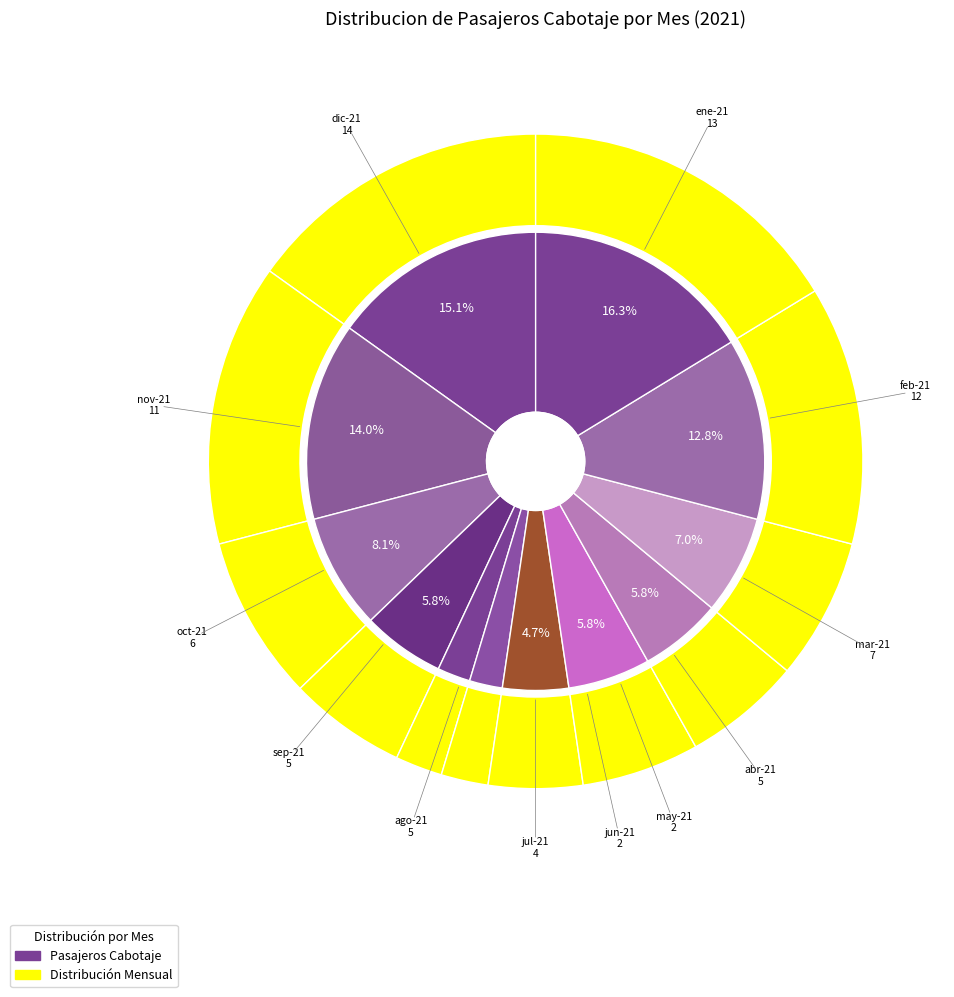

What is the ratio of the value at oct-21 to the value at nov-21?

0.5